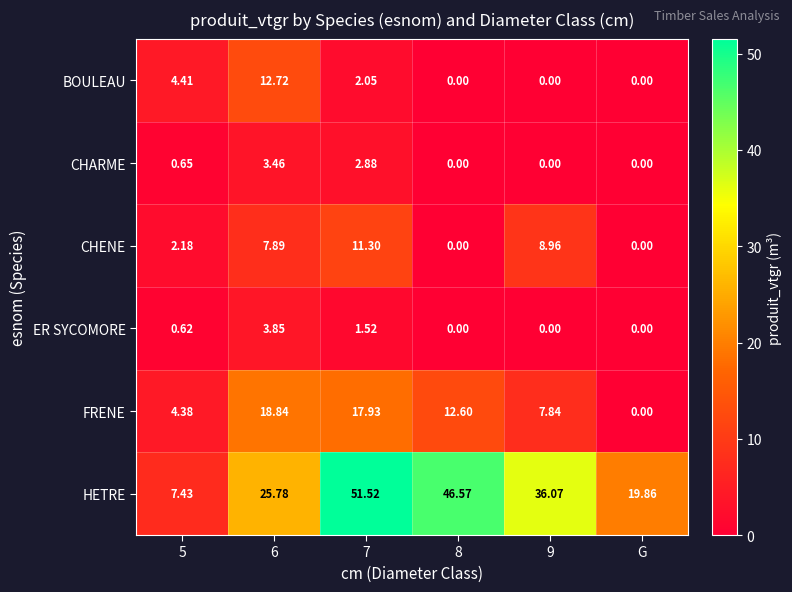

Is the value of HETRE at 8 greater than the value of BOULEAU at 5?

Yes